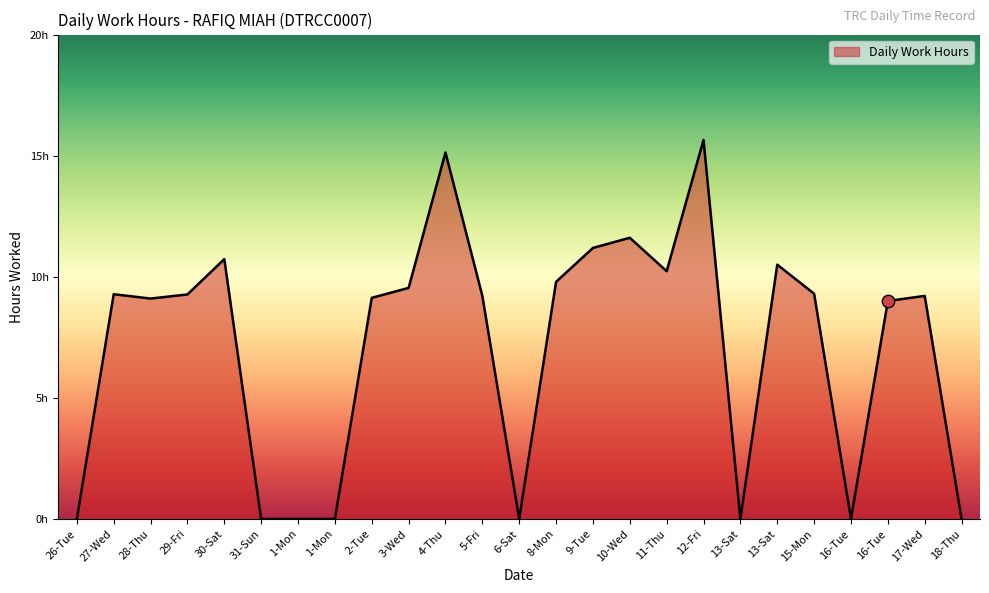

Which has a higher value, 15-Mon or 28-Thu?

15-Mon